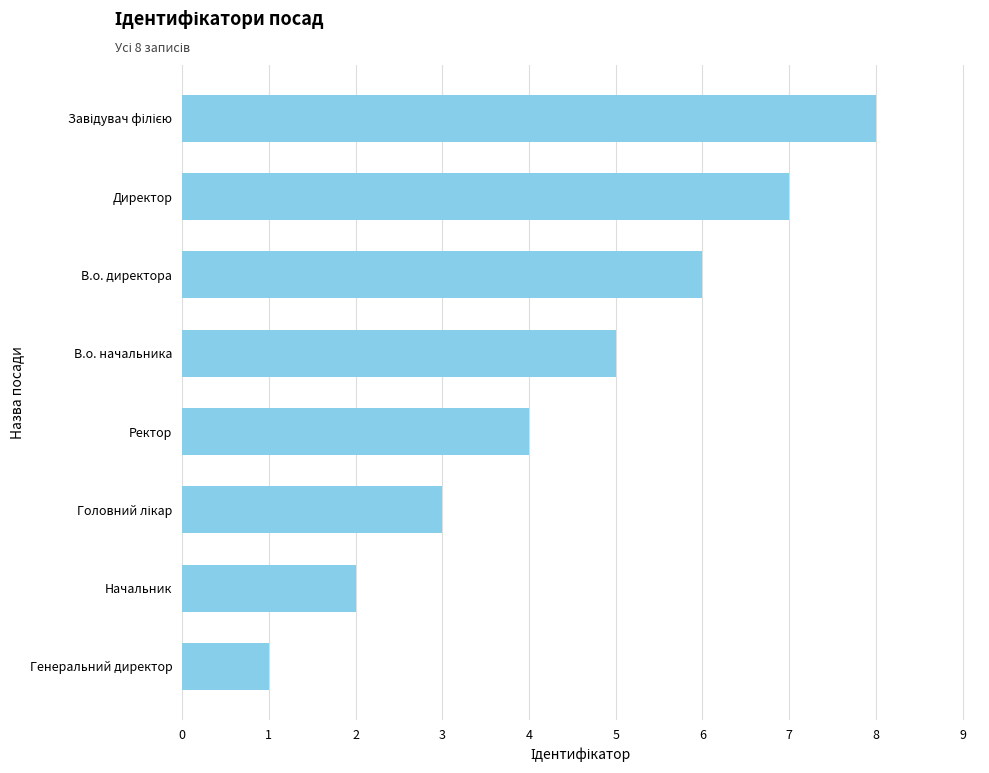

What is the difference between the second highest and minimum values?

6